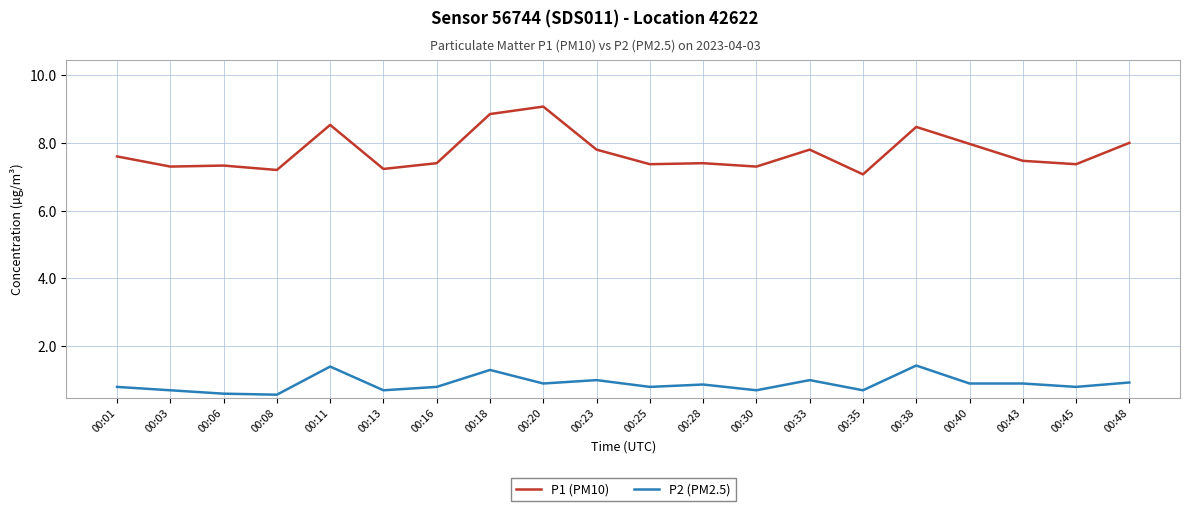

Is this an area chart (filled region under the line)?

No